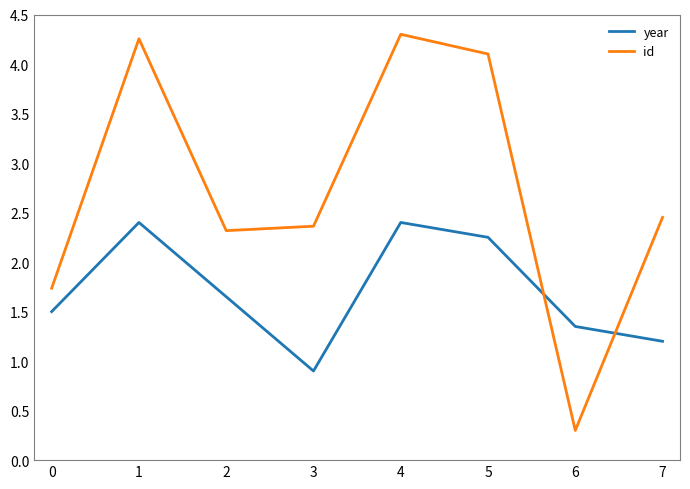

What is the difference between the maximum and second lowest values in the id series?

2.6